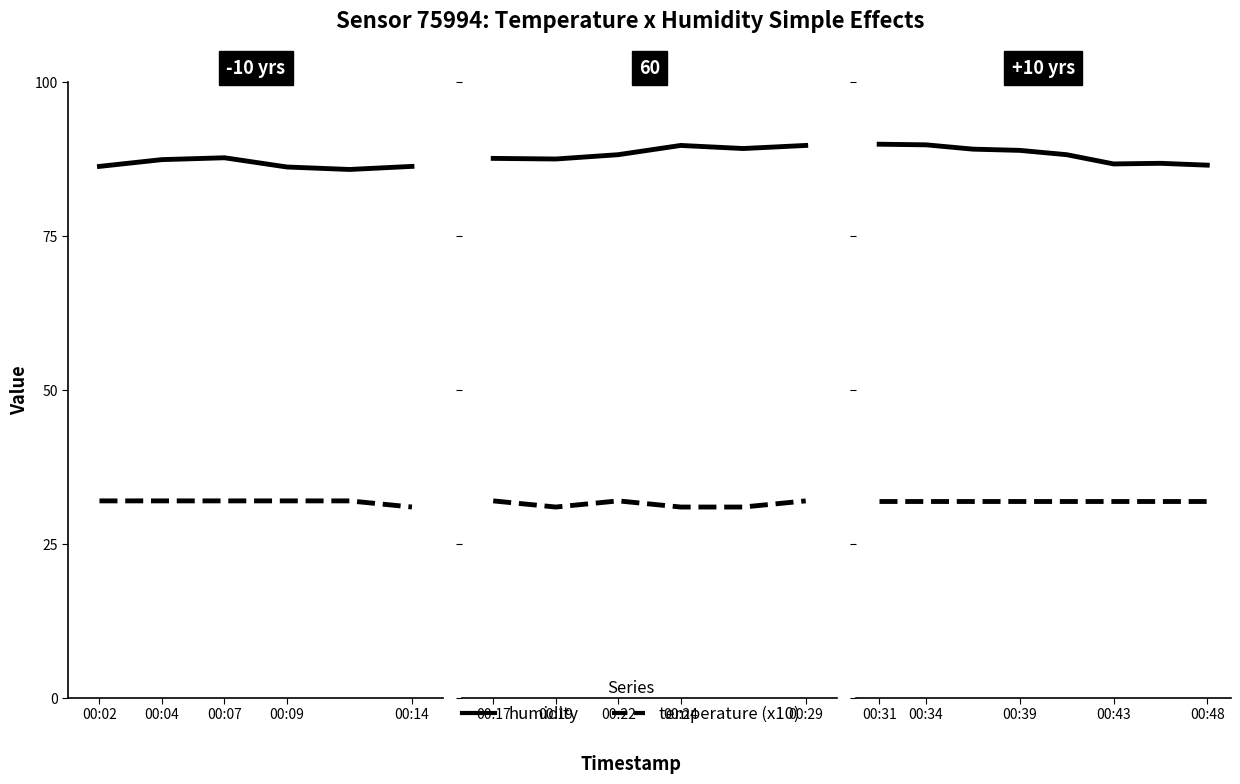

True or false: temperature (x10) and humidity cross at least once.

False